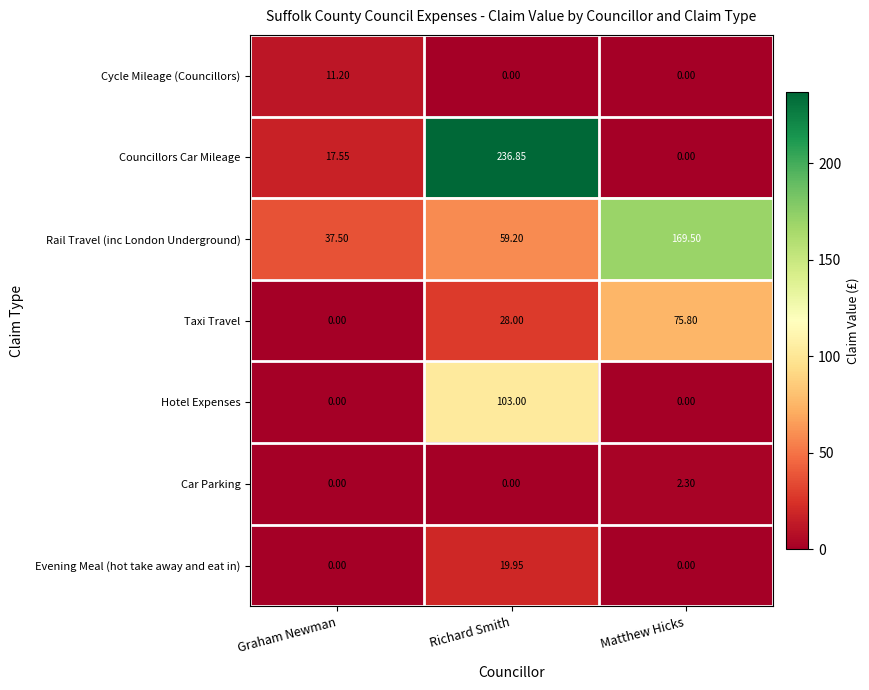

At which label does Rail Travel (inc London Underground) reach its peak?

Matthew Hicks